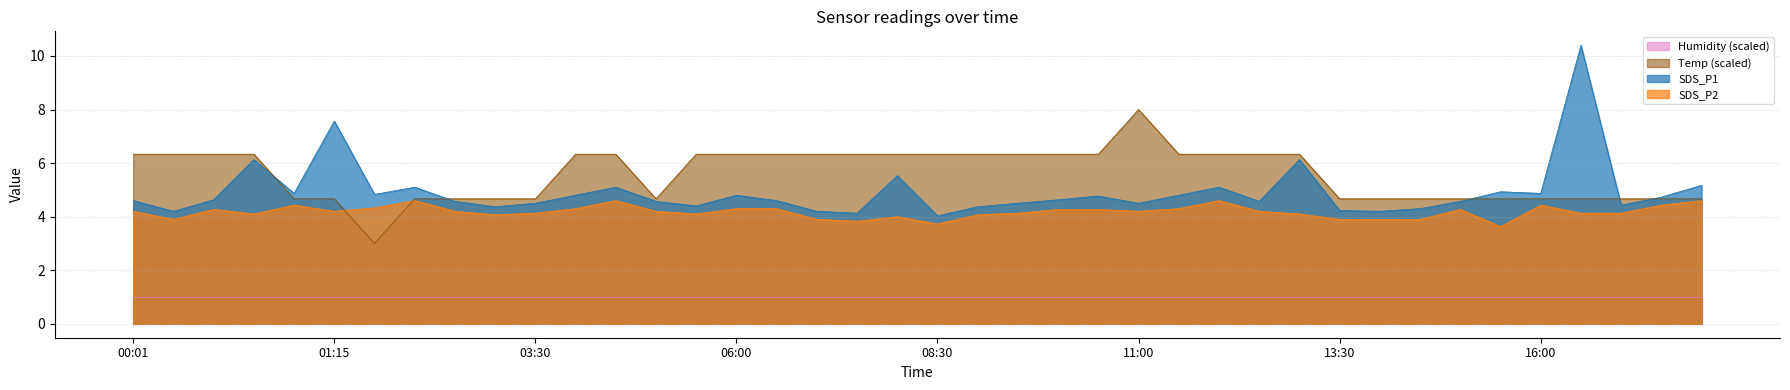

Which series has the widest spread of values?

SDS_P1